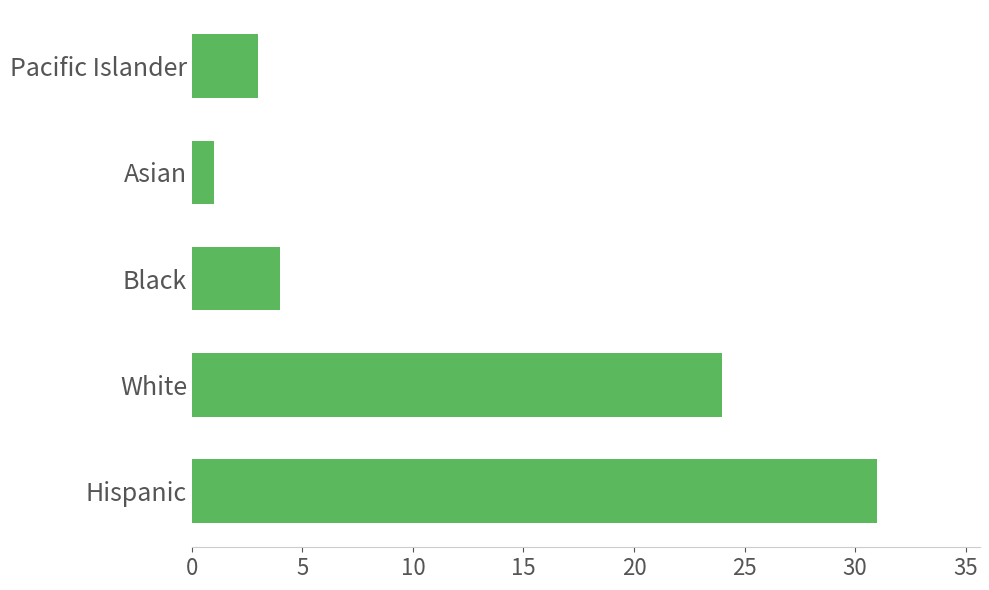

Are the bars grouped side by side (vs. stacked)?

No